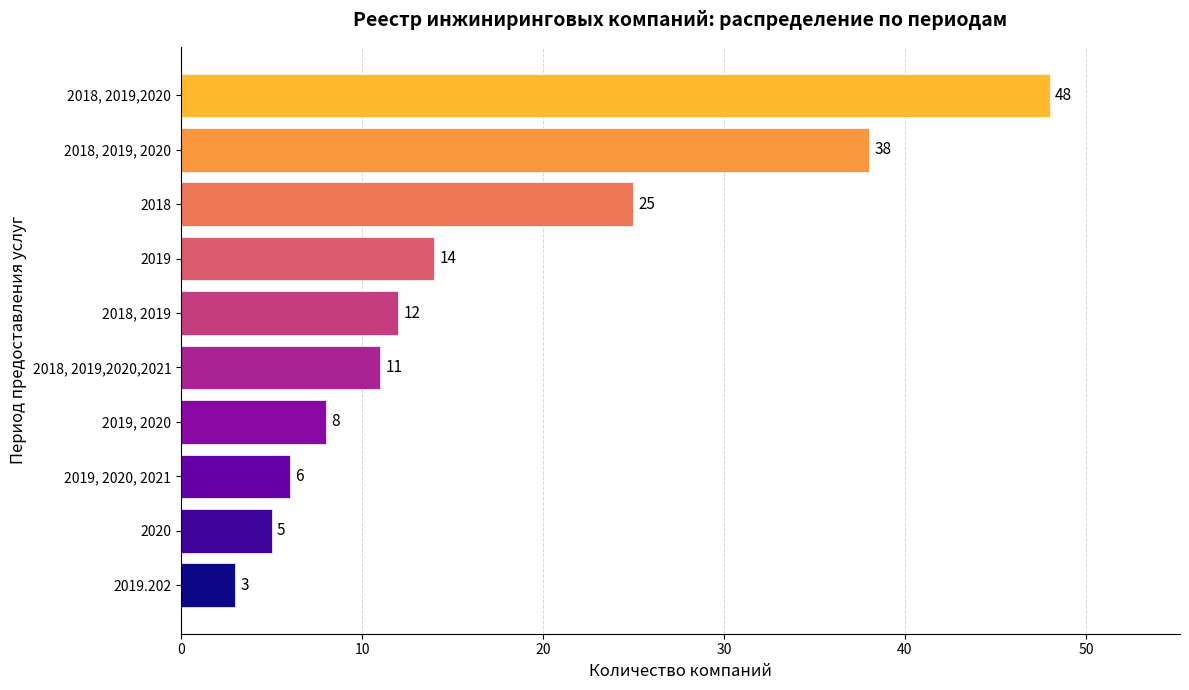

What is the minimum value shown in the chart?

3